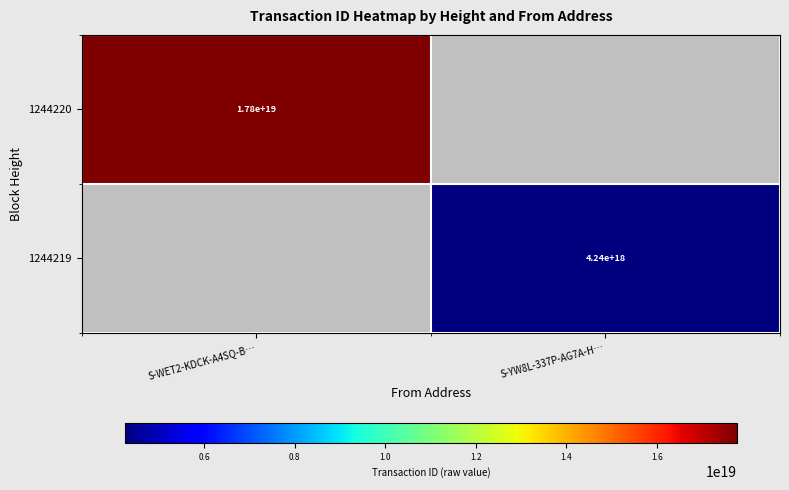

Is the value of 1244220 at S-WET2-KDCK-A4SQ-B… greater than the value of 1244219 at S-YW8L-337P-AG7A-H…?

Yes